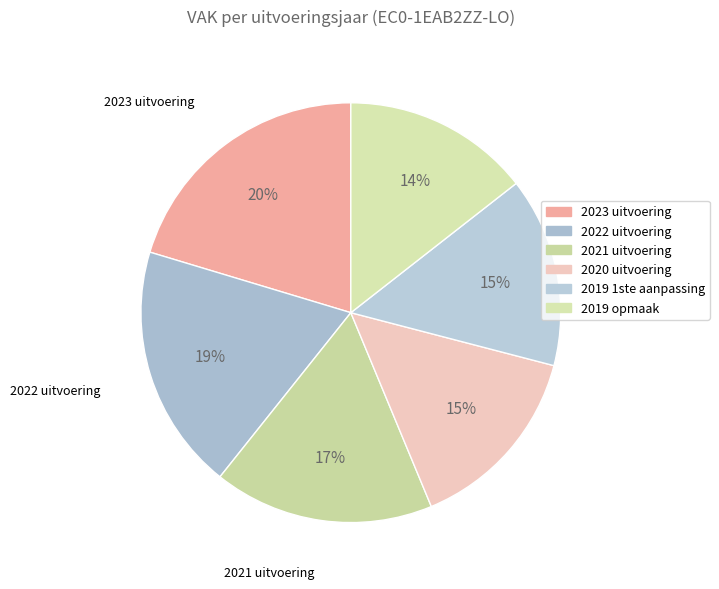

To the nearest percent, what is the combined percentage of 2021 uitvoering and 2022 uitvoering?

36%